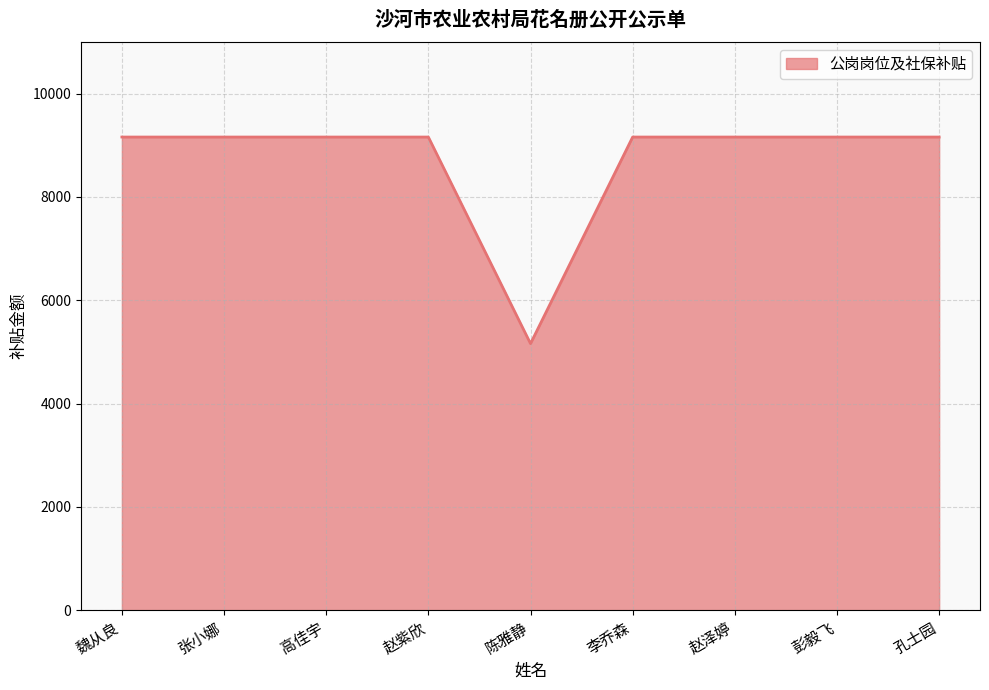

The chart shows a value of 3944.1 at 彭毅飞. True or false?

False